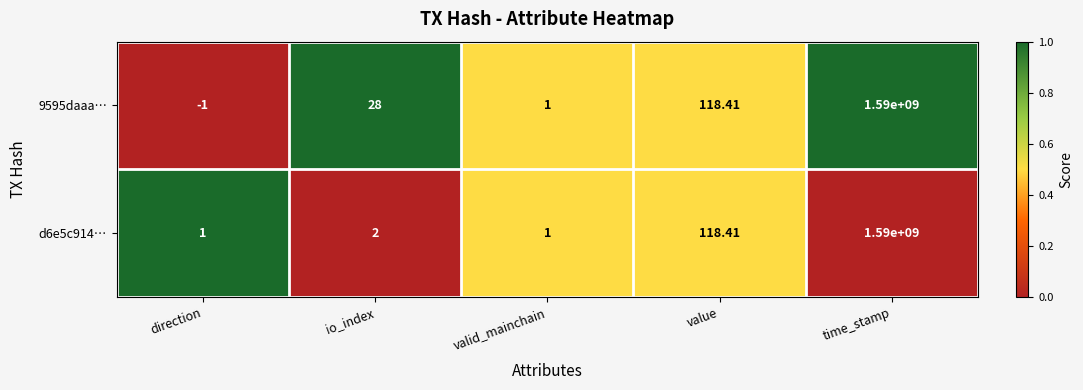

Is the value of d6e5c914… at value greater than the value of 9595daaa… at io_index?

Yes